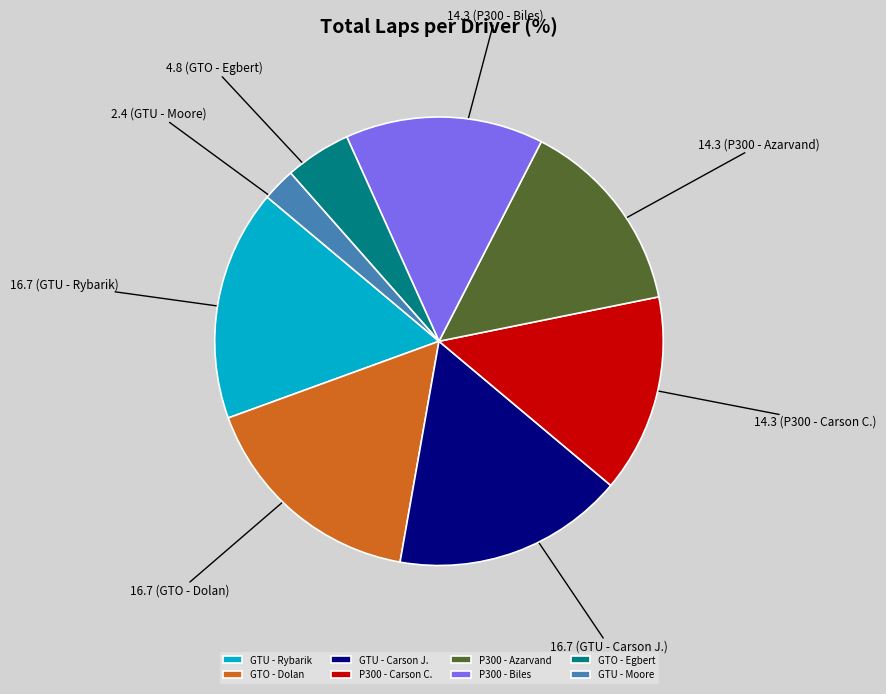

Does any single category account for the majority?

No